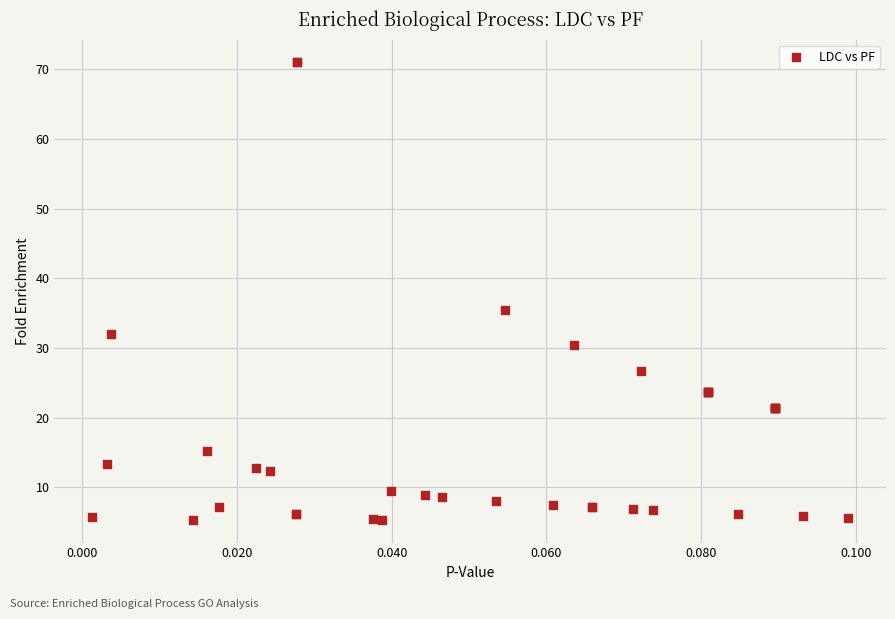

What Y value in the scatter plot is closest to 38?

35.5